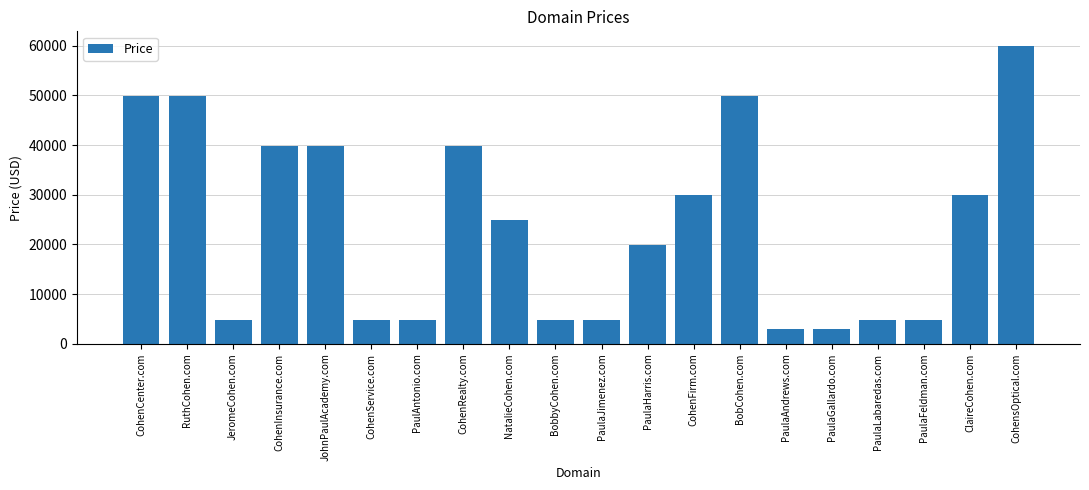

What is the label of the 1st bar from the right?

CohensOptical.com